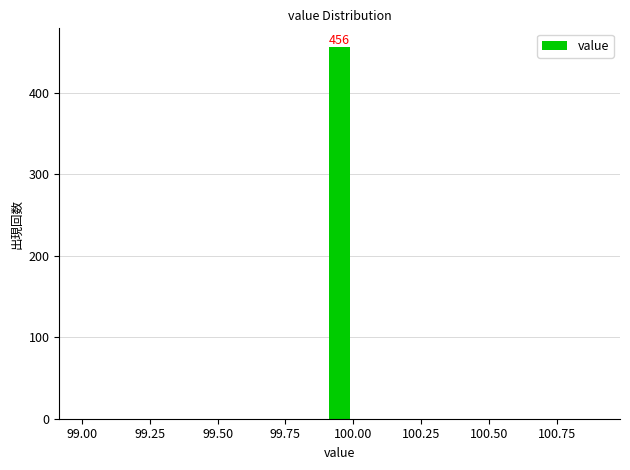

Read against the x-axis, roughly where is the centre of the tallest bar?

99.95